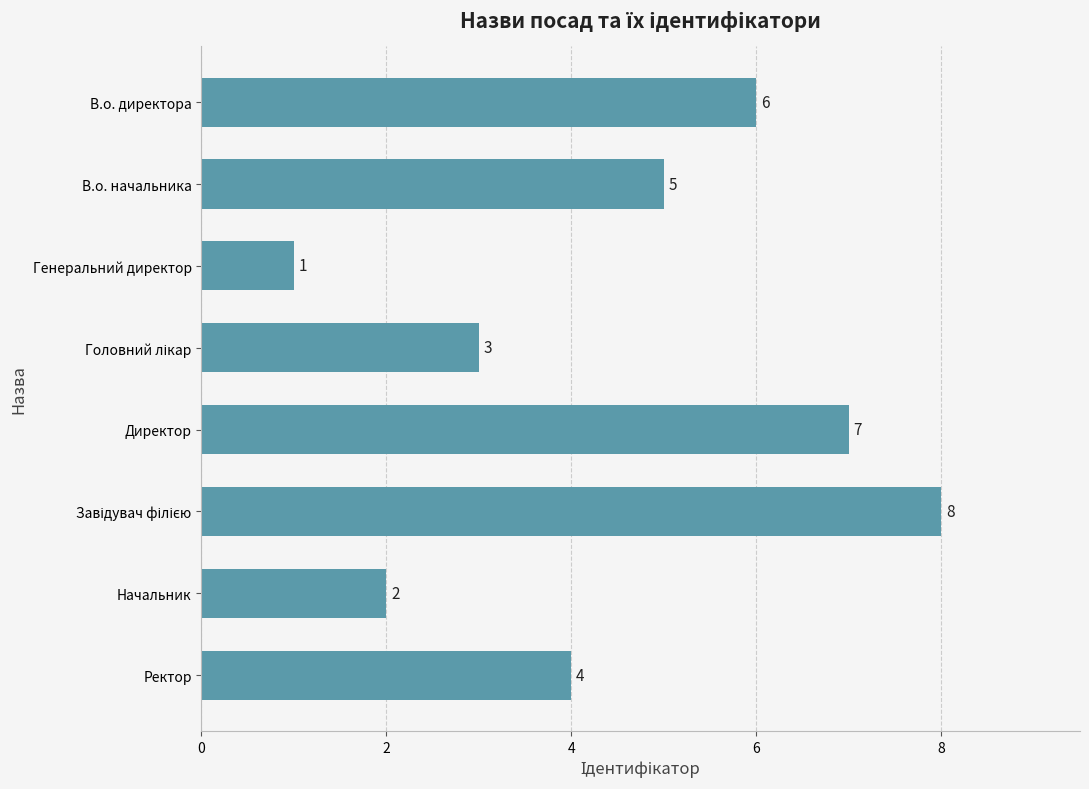

Where is the data nearest to the value 4?

Ректор